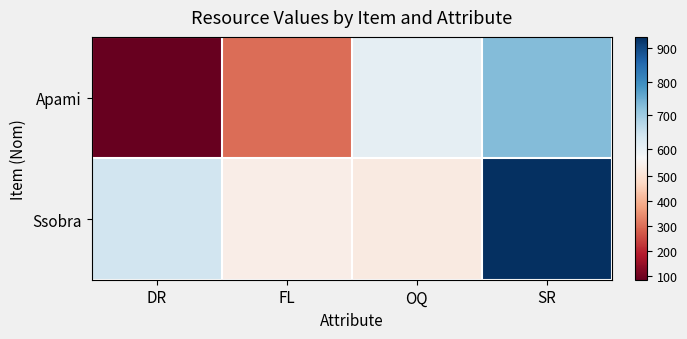

What is the maximum value shown in the chart?

934